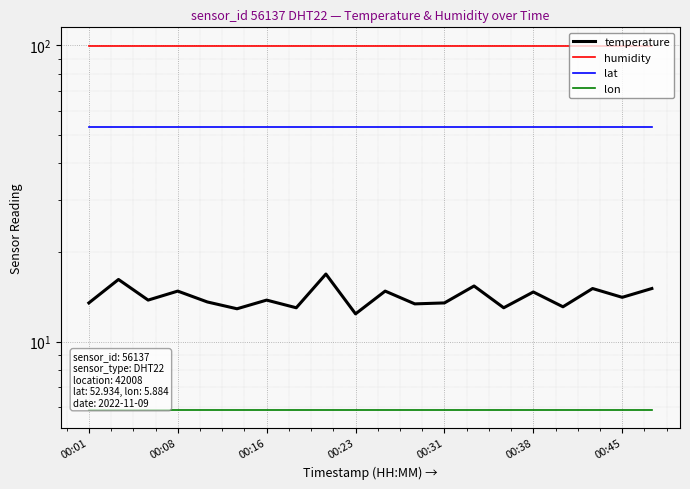

In temperature, how many points are higher than both neighbors (excluding endpoints)?

8